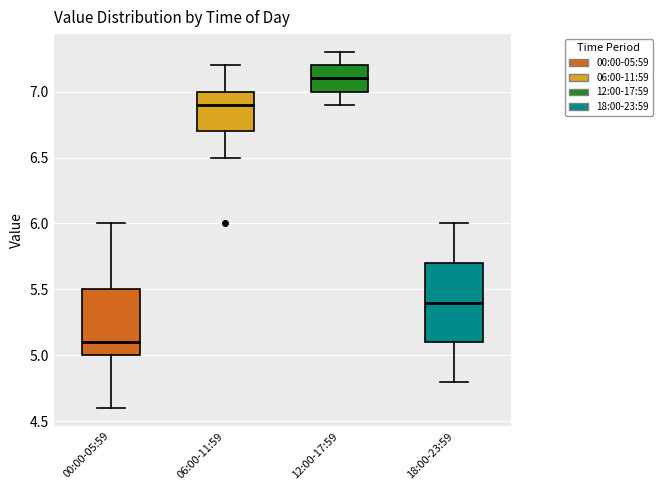

Where is the upper edge of the box for 12:00-17:59 on the y-axis? The values are not printed on the chart, so give them approximately, as read against the axis.

7.2